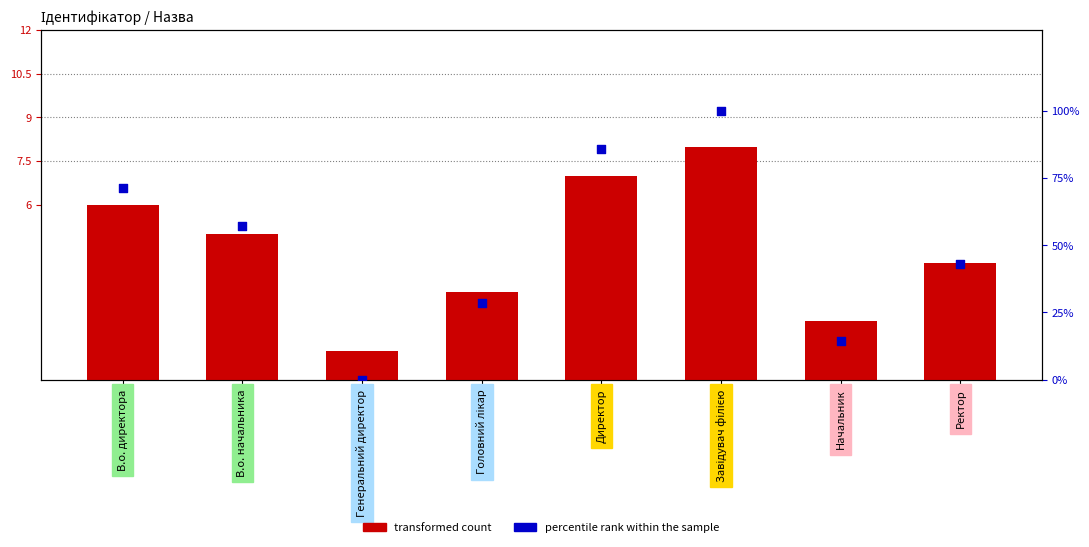

What is the total value across all series at В.о. начальника?

62.1